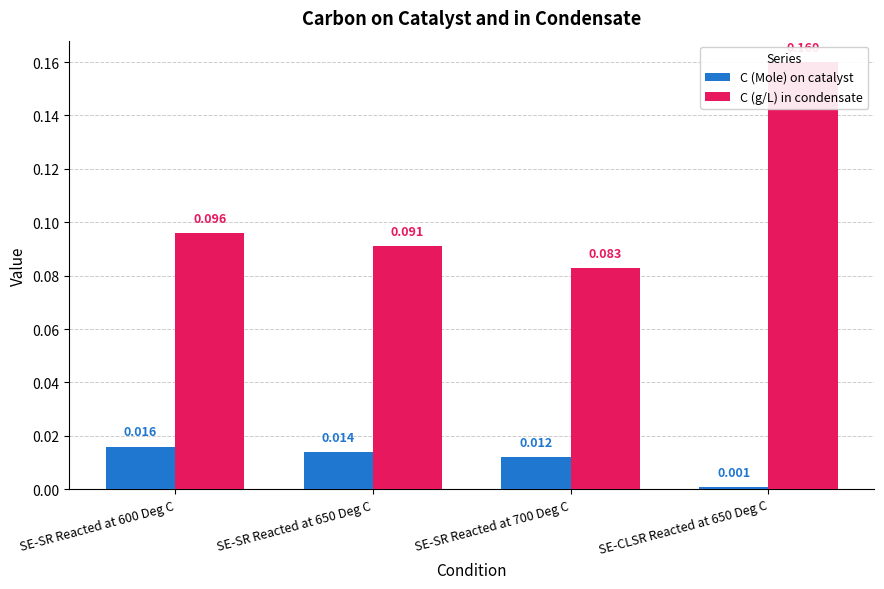

What is the sum of the C (g/L) in condensate values at SE-SR Reacted at 650 Deg C and SE-SR Reacted at 600 Deg C?

0.2